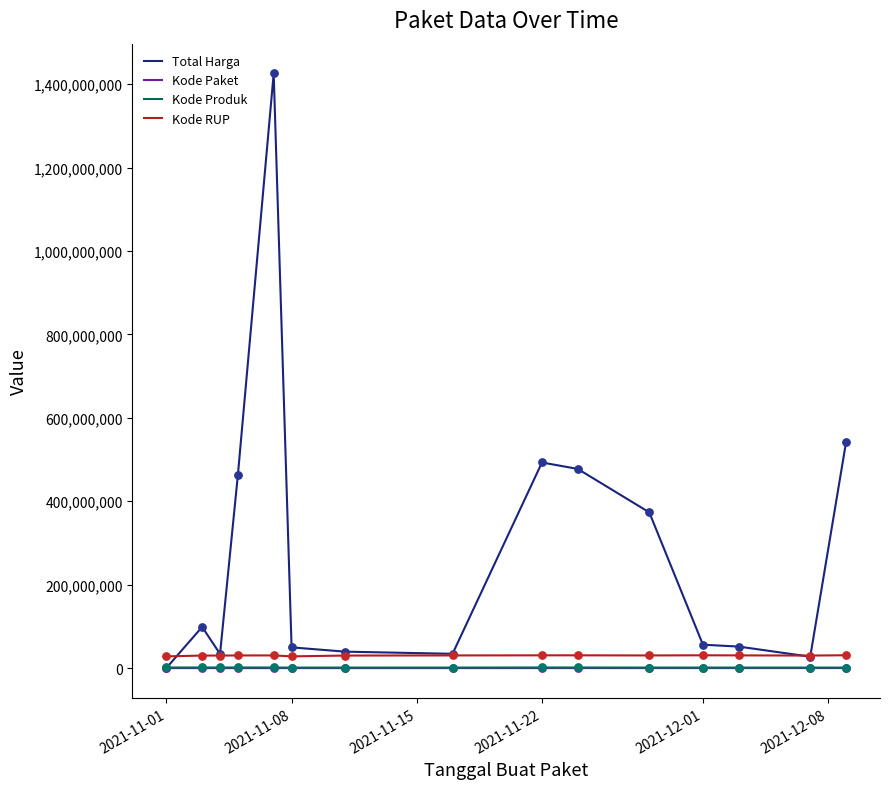

True or false: Kode Paket and Kode RUP cross at least once.

False